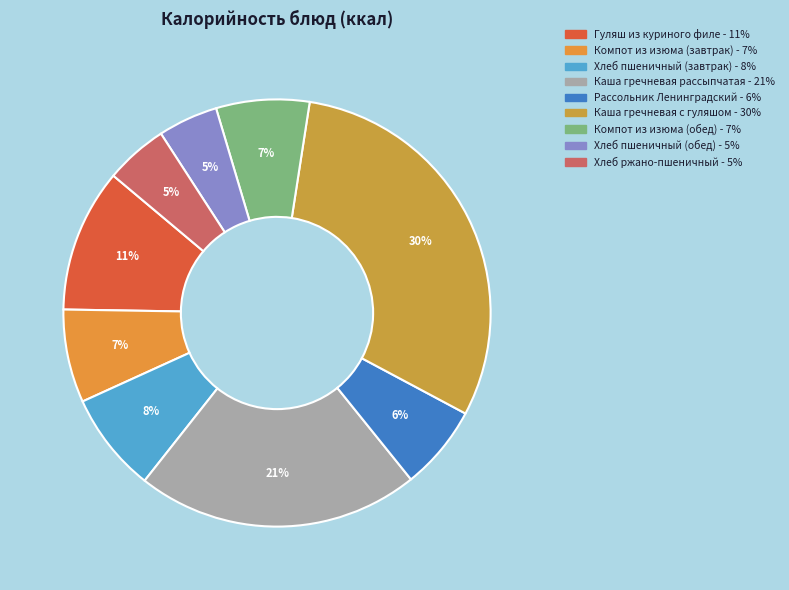

The Каша гречневая рассыпчатая slice represents 21% of the pie. True or false?

True